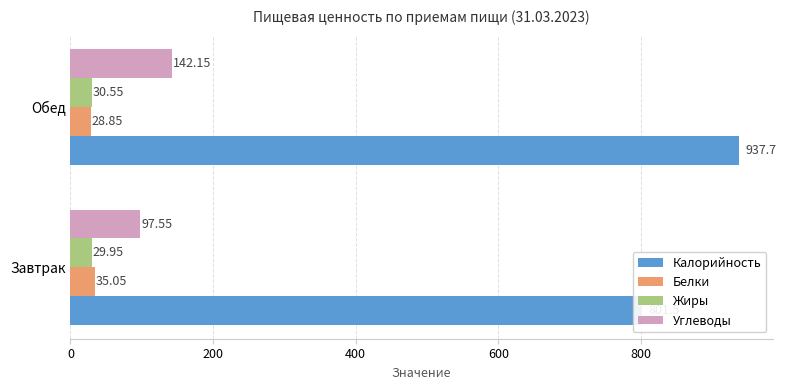

What is the difference between the Калорийность values at Обед and Завтрак?

136.2